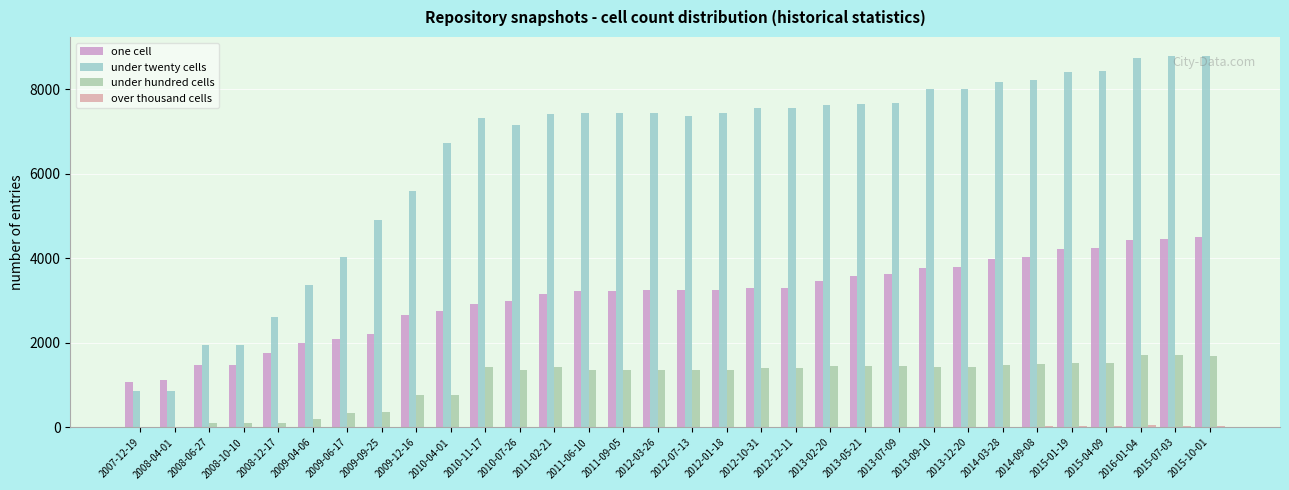

How many categories are shown in the chart?

32